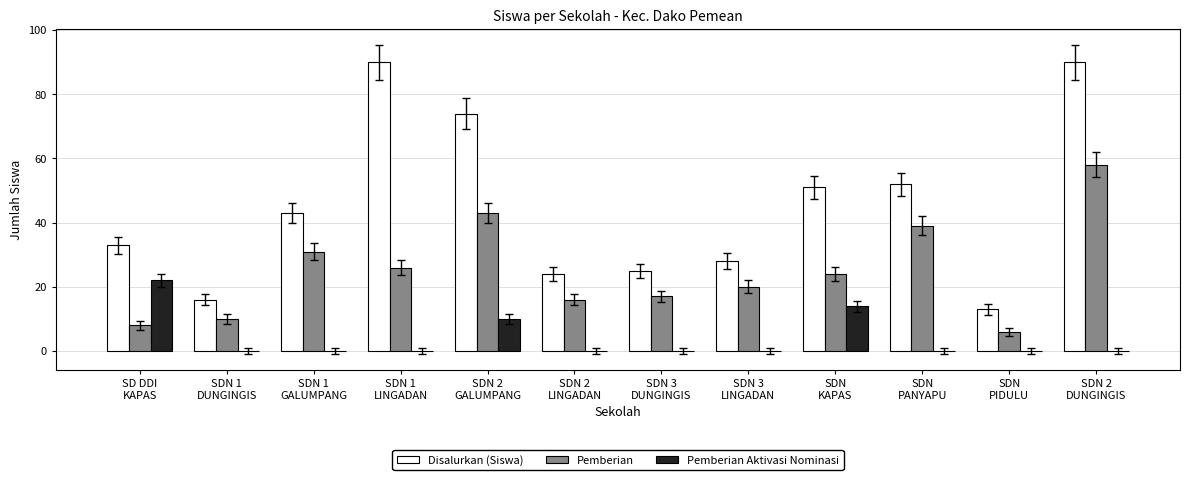

The Pemberian Aktivasi Nominasi series shows 7 at SDN 1
GALUMPANG. True or false?

False